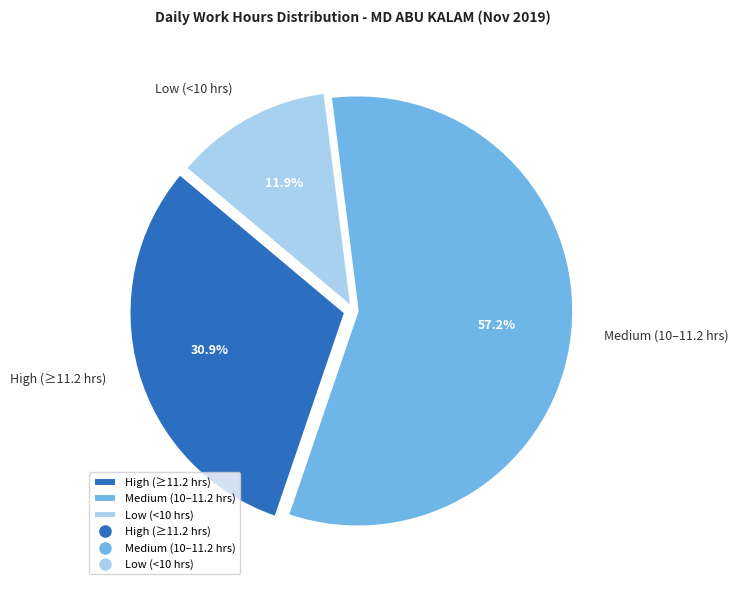

What is the total percentage of Low (<10 hrs) and Medium (10–11.2 hrs)?

69.1%